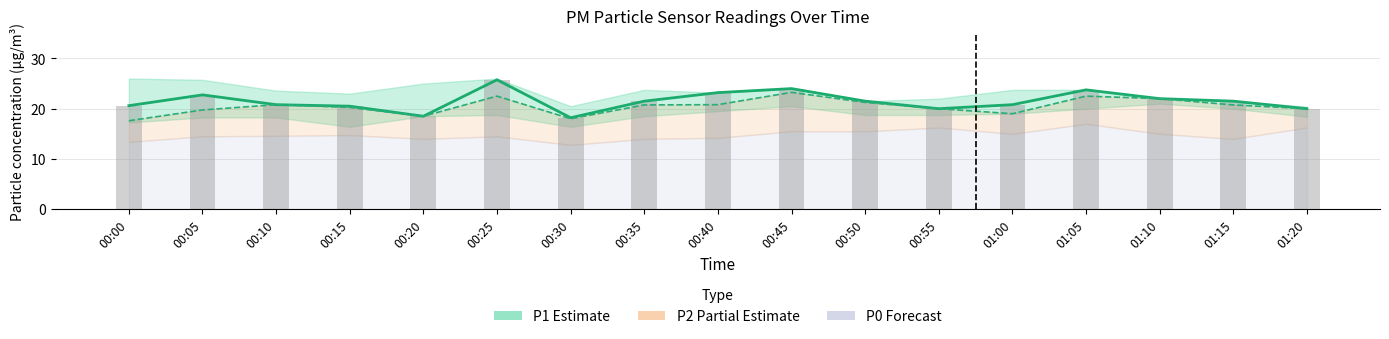

Reading right to left, transcribe all the data shown in this chart.

P1: 01:20=20.0	01:15=21.5	01:10=22.0	01:05=23.8	01:00=20.8	00:55=20.0	00:50=21.5	00:45=24.0	00:40=23.2	00:35=21.5	00:30=18.2	00:25=25.8	00:20=18.5	00:15=20.5	00:10=20.8	00:05=22.8	00:00=20.6
P2: 01:20=20.0	01:15=20.8	01:10=22.0	01:05=22.5	01:00=19.0	00:55=20.0	00:50=21.2	00:45=23.2	00:40=20.8	00:35=20.8	00:30=18.0	00:25=22.5	00:20=18.5	00:15=20.2	00:10=20.8	00:05=19.8	00:00=17.6